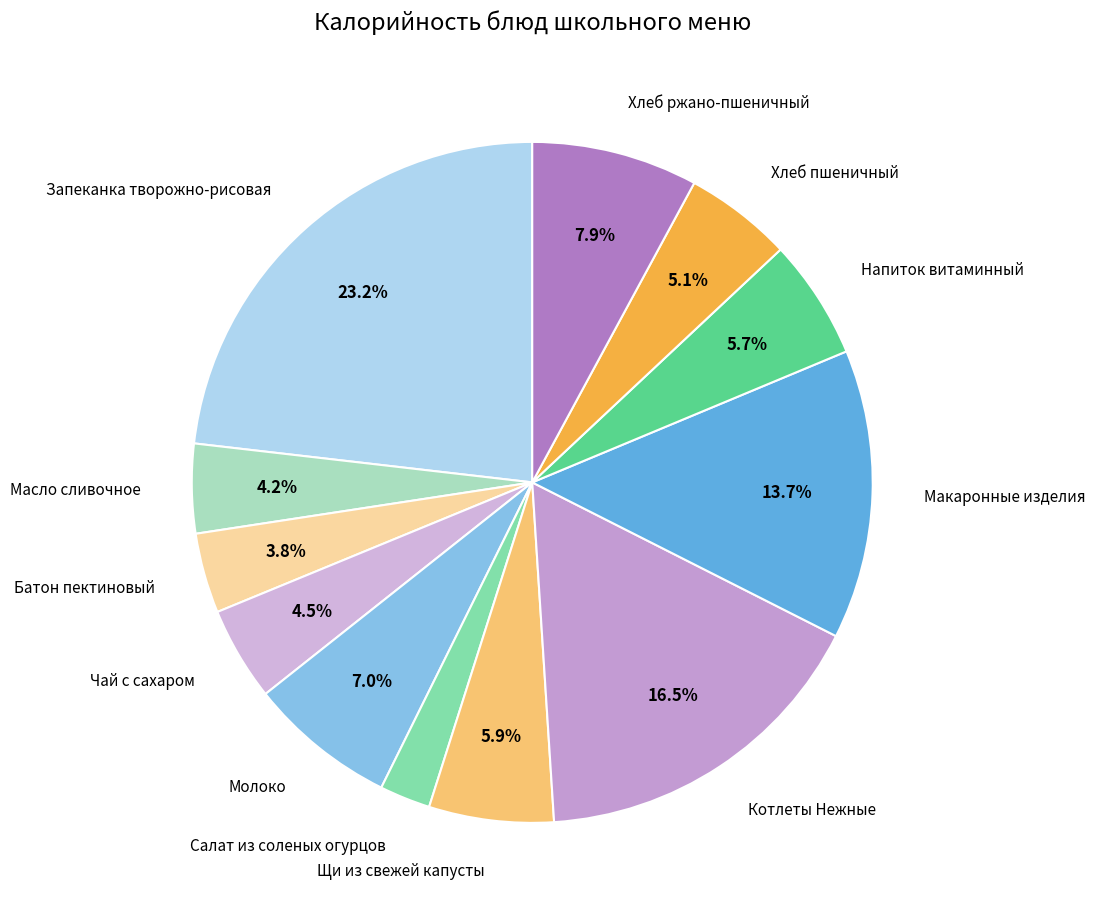

What is the largest slice in the pie chart?

Запеканка творожно-рисовая